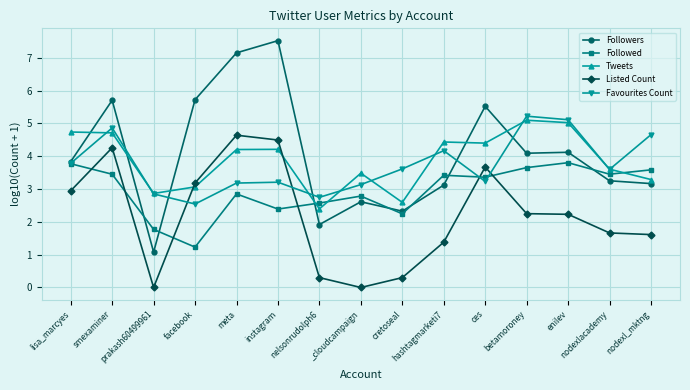

Between which two adjacent categories do Favourites Count and Listed Count first intersect?

prakash60499961 and facebook